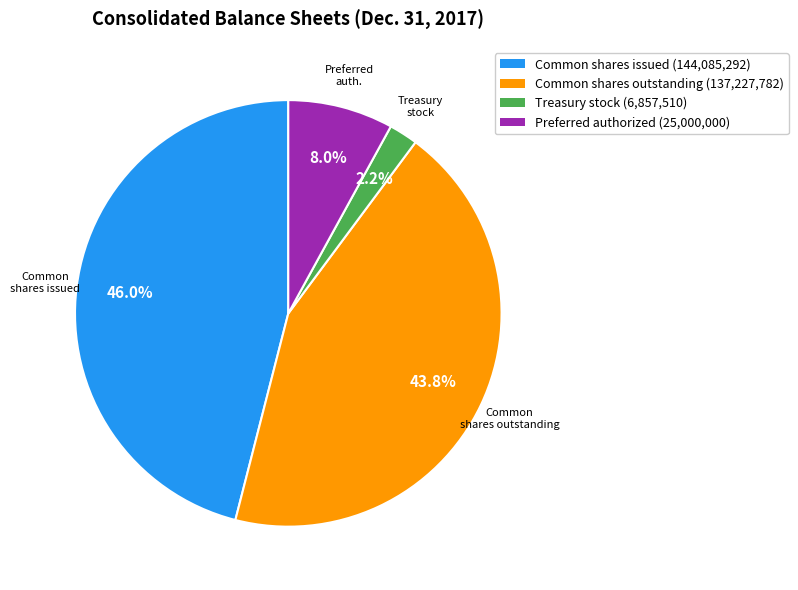

Approximately how many times larger is the value at Common shares issued (144,085,292) compared to Preferred authorized (25,000,000)?

5.8